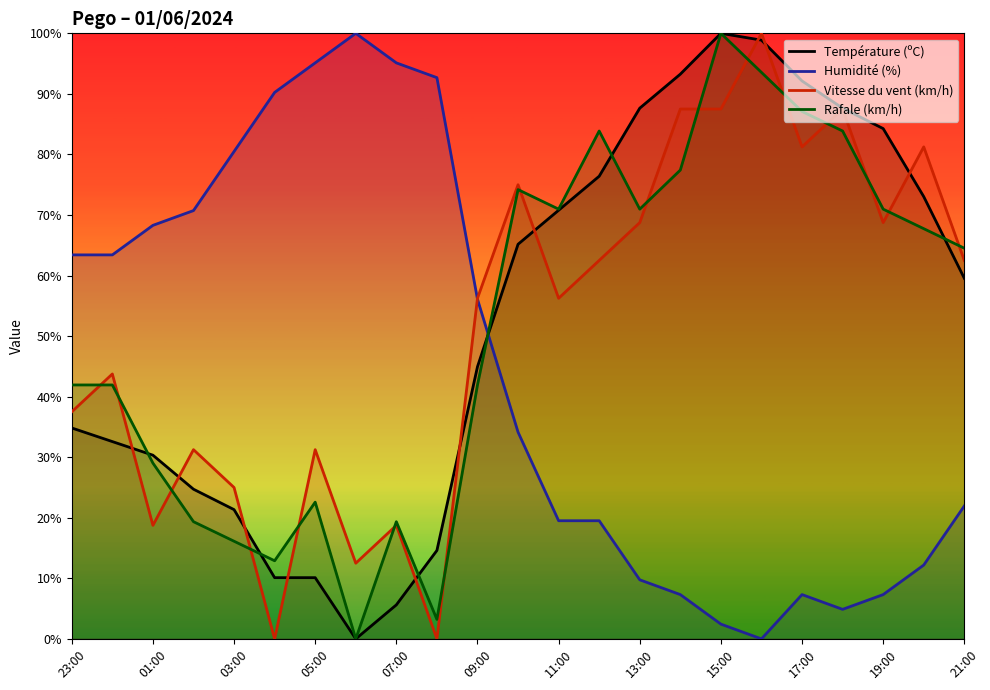

What is the difference between the maximum and minimum values in the Température (ºC) series?

100.0